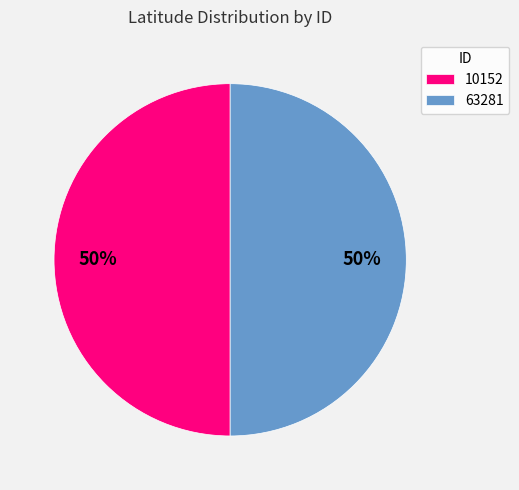

The 10152 slice represents 50% of the pie. True or false?

True